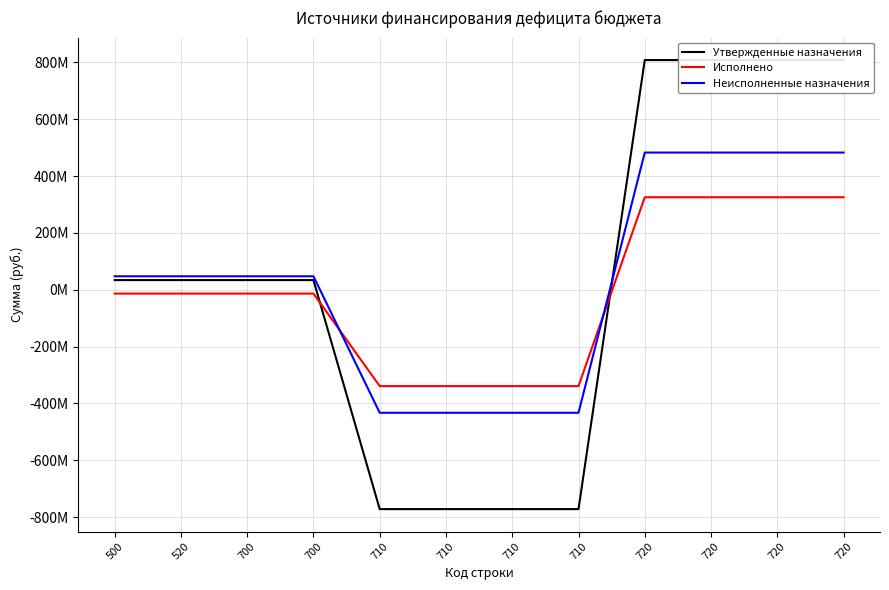

How many values in the Исполнено series are below -13473216?

8